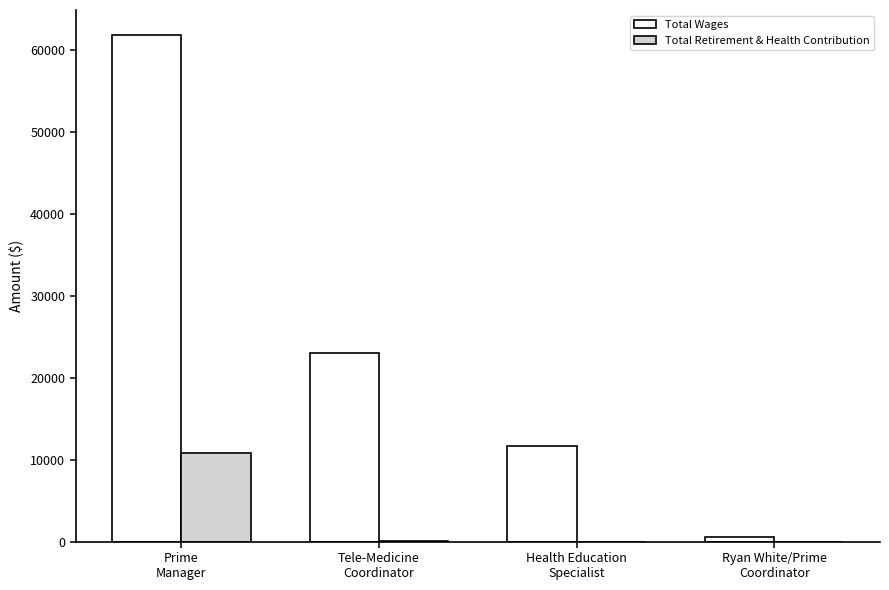

At which category is the sum across all series the highest?

Prime
Manager